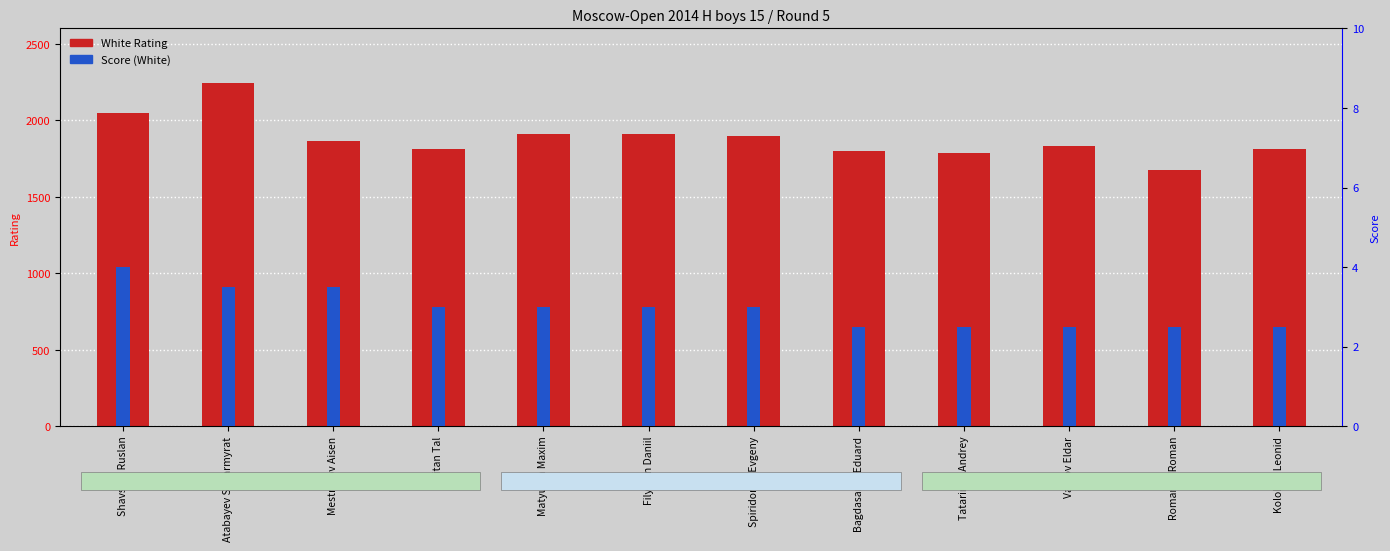

List the series in order of their peak value, highest first.

White Rating, Score (White)